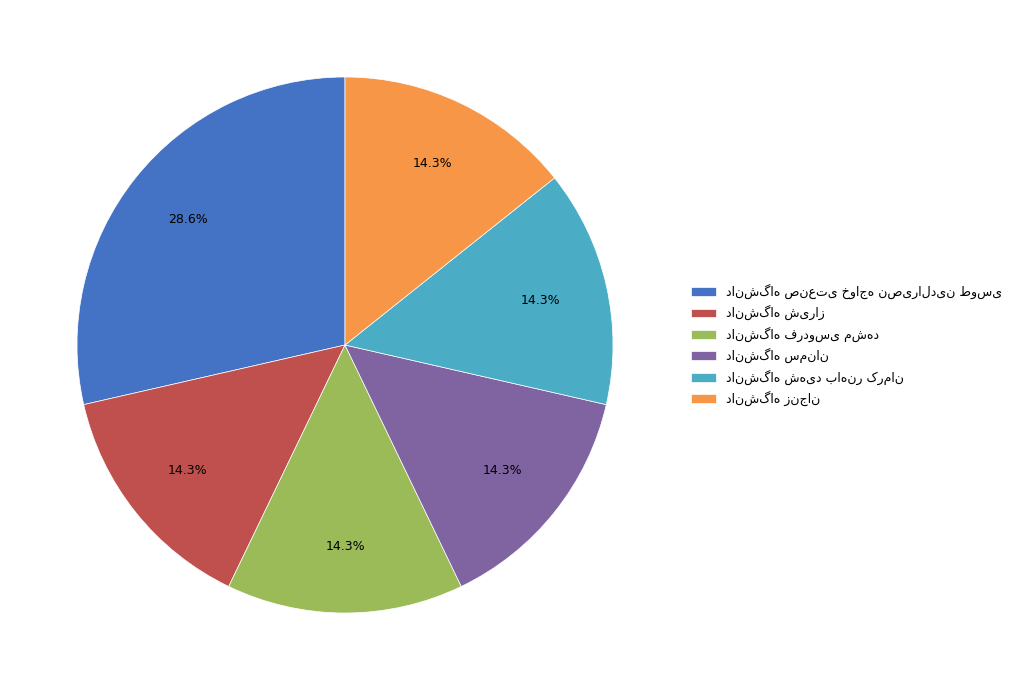

To the nearest percent, what is the average slice percentage?

17%